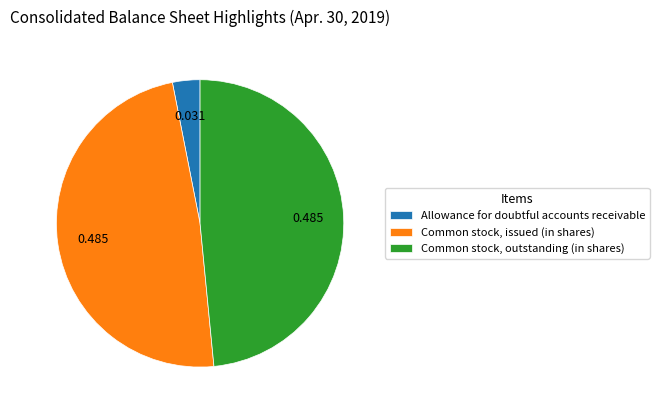

Combined, do Common stock, issued (in shares) and Allowance for doubtful accounts receivable account for over 50%?

Yes